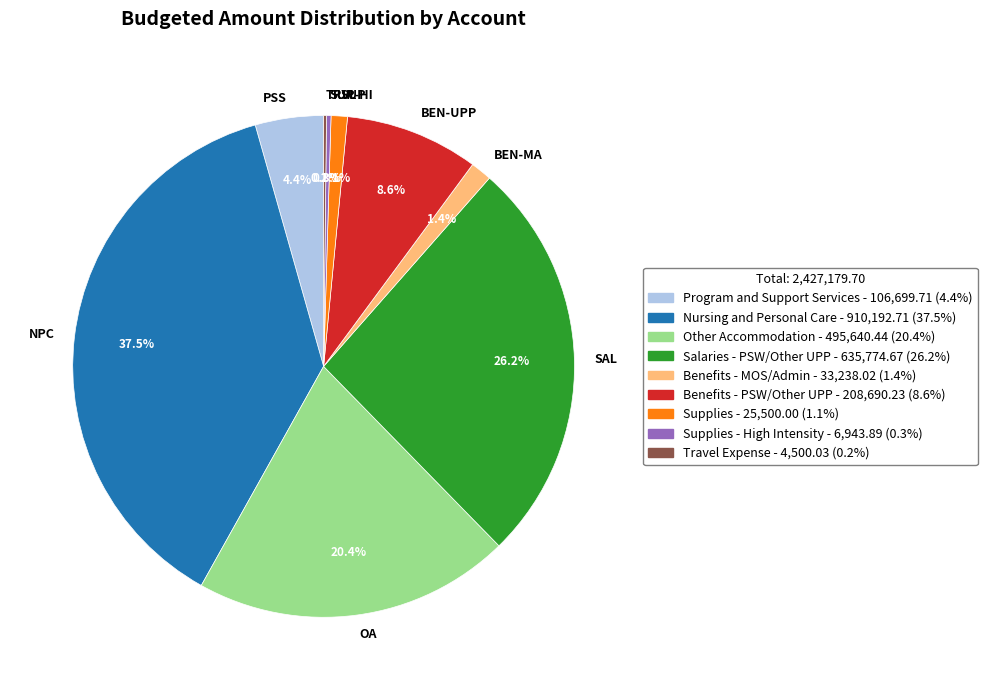

Is the sum of SUP and BEN-UPP greater than half?

No